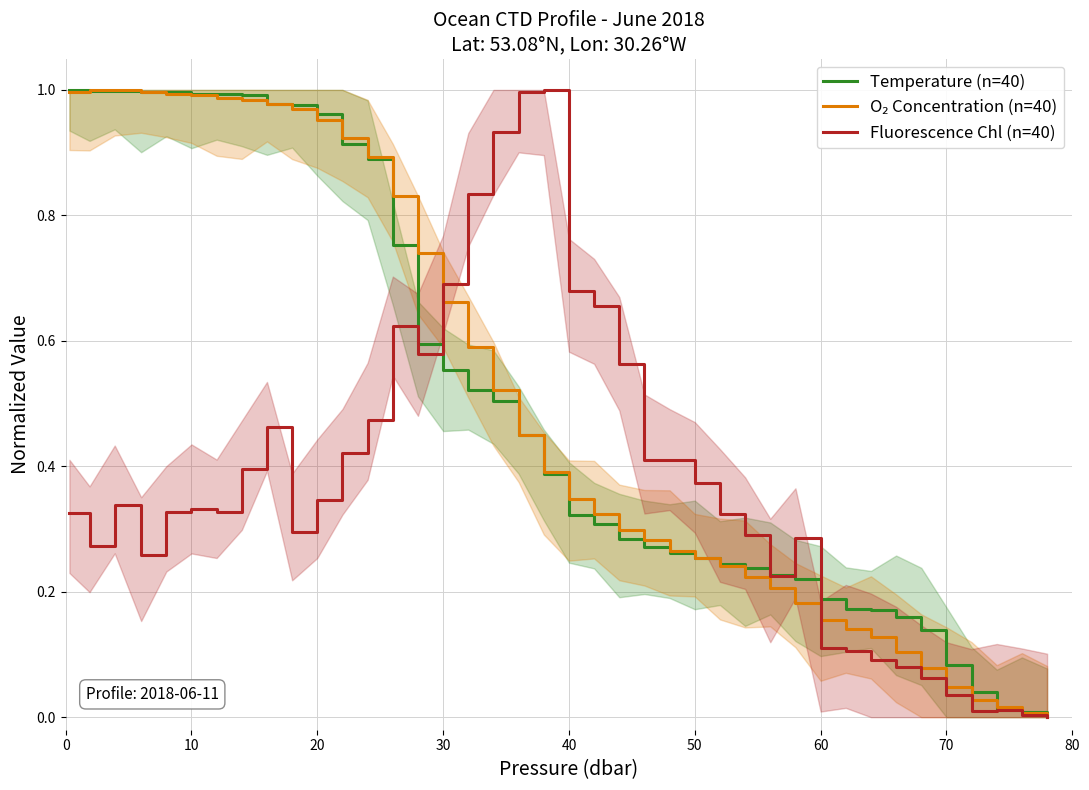

True or false: Temperature (n=40) has a value of 0.1 at 50.

False